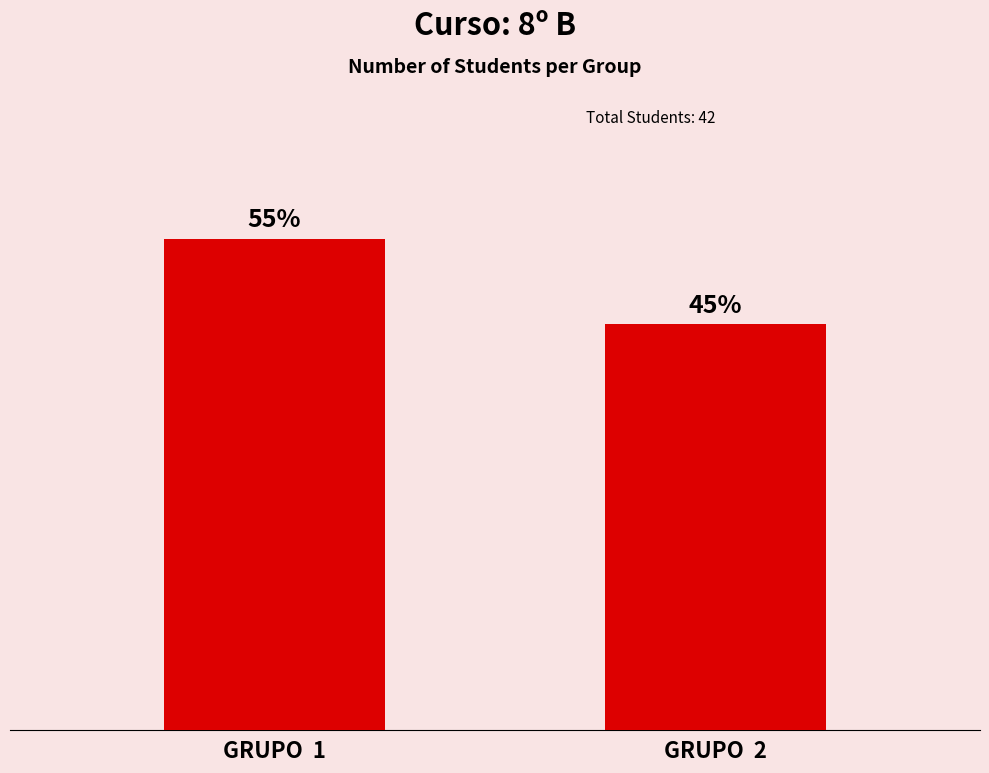

What is the sum of the values at GRUPO  2 and GRUPO  1?

42